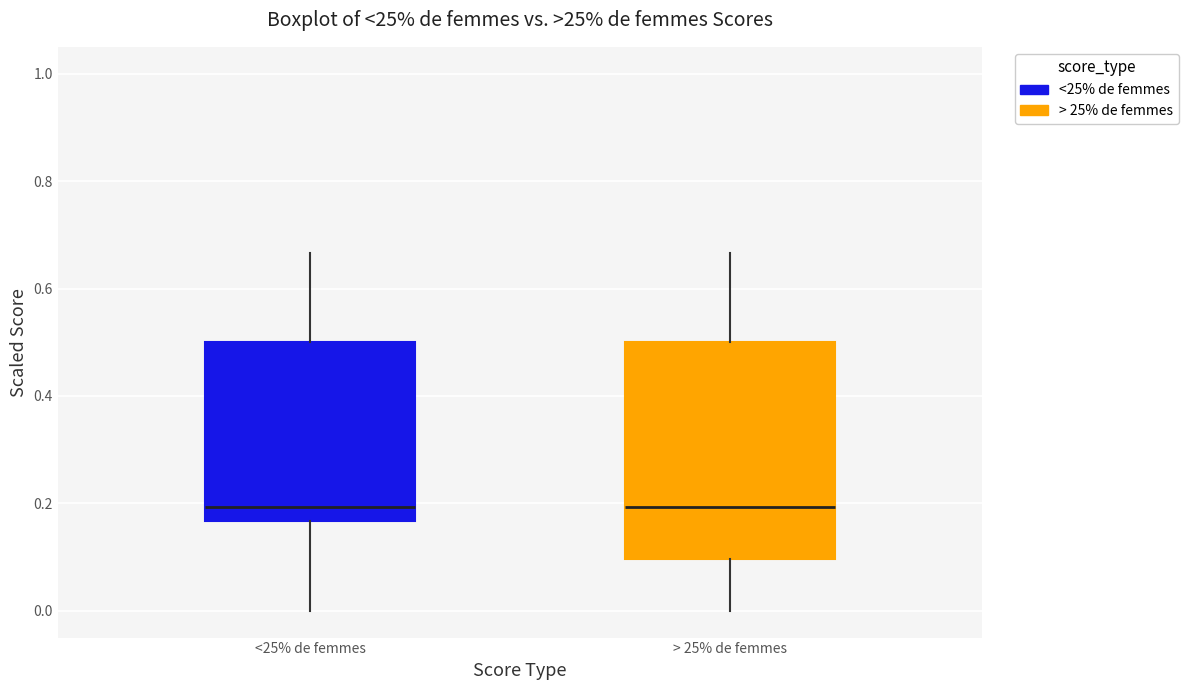

Reading left to right, read every box against the y-axis: the position of its median line, the range the box covers, and the ends of its whiskers. The values are not printed on the chart, so give them approximately, as read against the axis.

<25% de femmes: median 0.20, box 0.16 to 0.50, whiskers 0.00 to 0.66
> 25% de femmes: median 0.20, box 0.10 to 0.50, whiskers 0.00 to 0.66